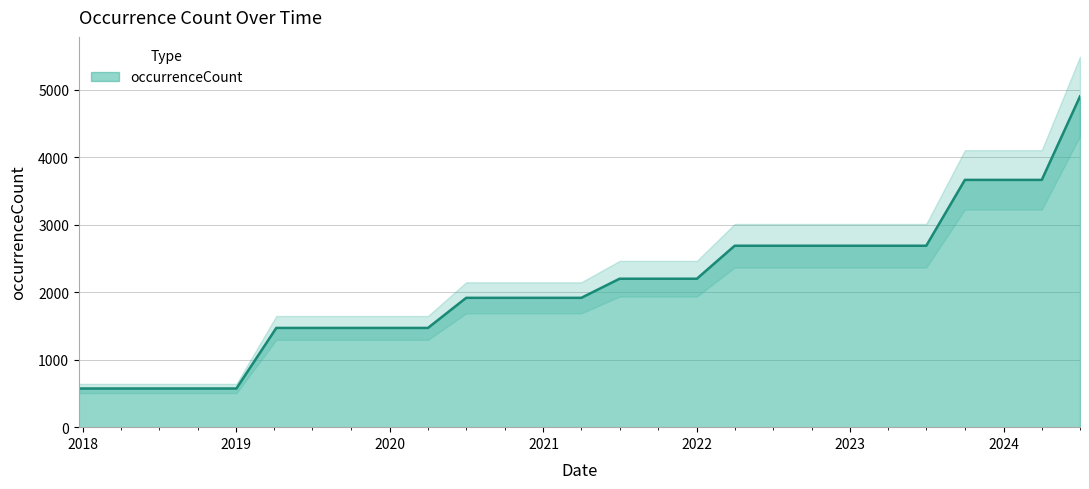

What is the difference between the maximum and minimum values?

4329